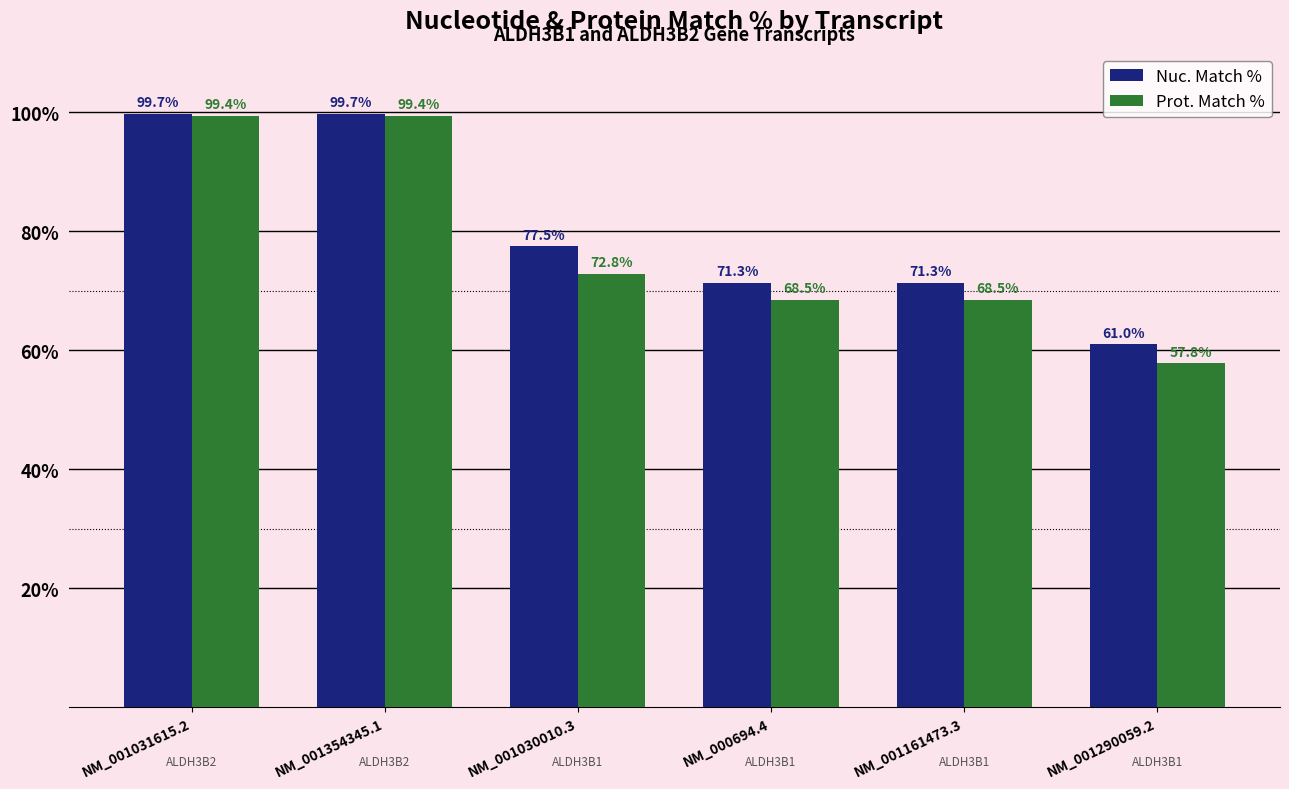

How many values in the Prot. Match % series are below 72?

3